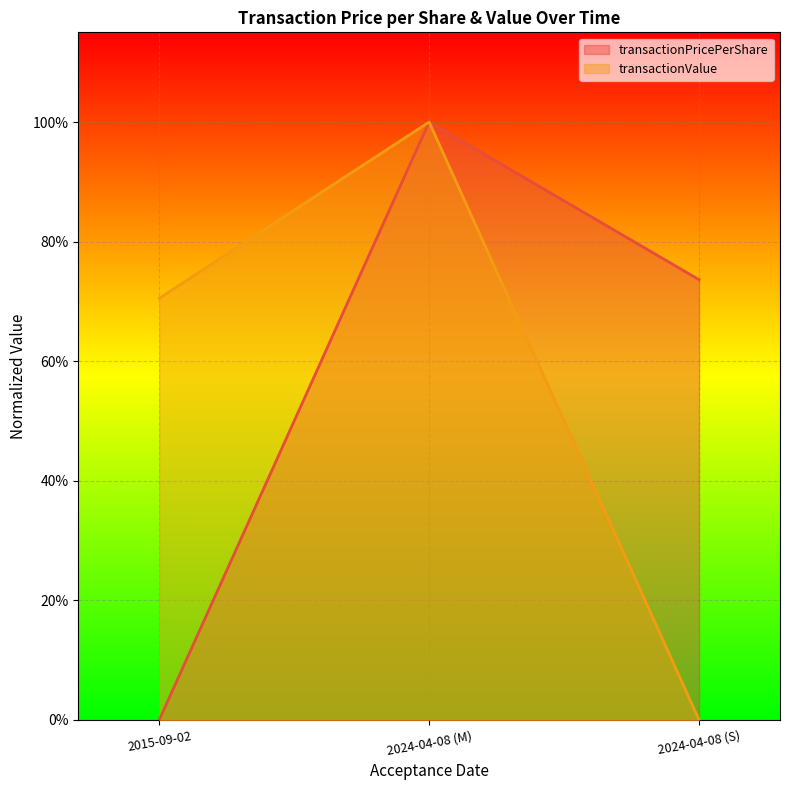

What position from the left is 2015-09-02?

1